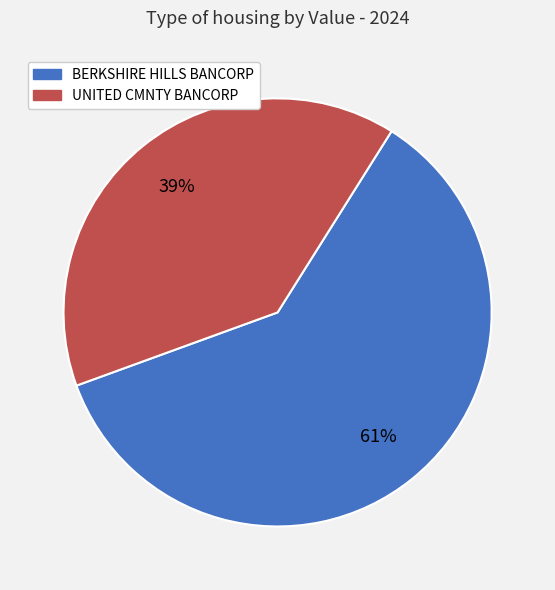

How many slices are in this pie chart?

2